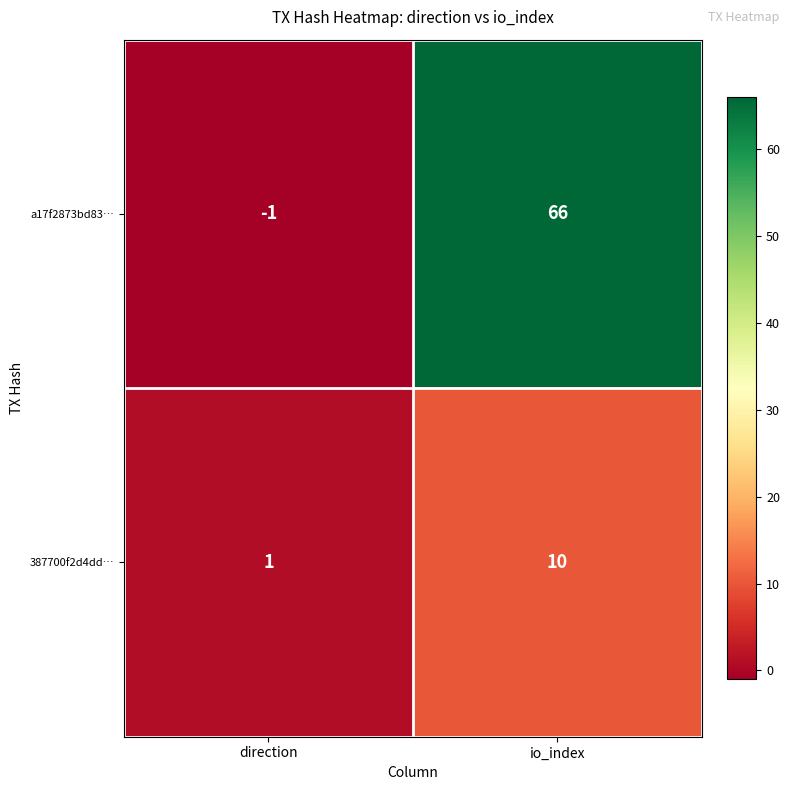

What value does the a17f2873bd83… series have at io_index?

66